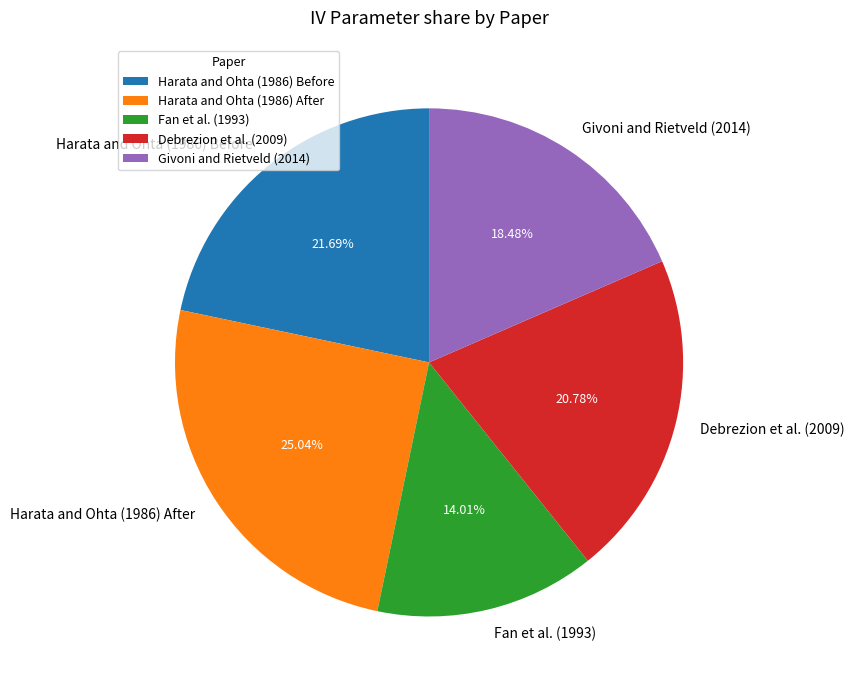

How many segments does this pie chart have?

5